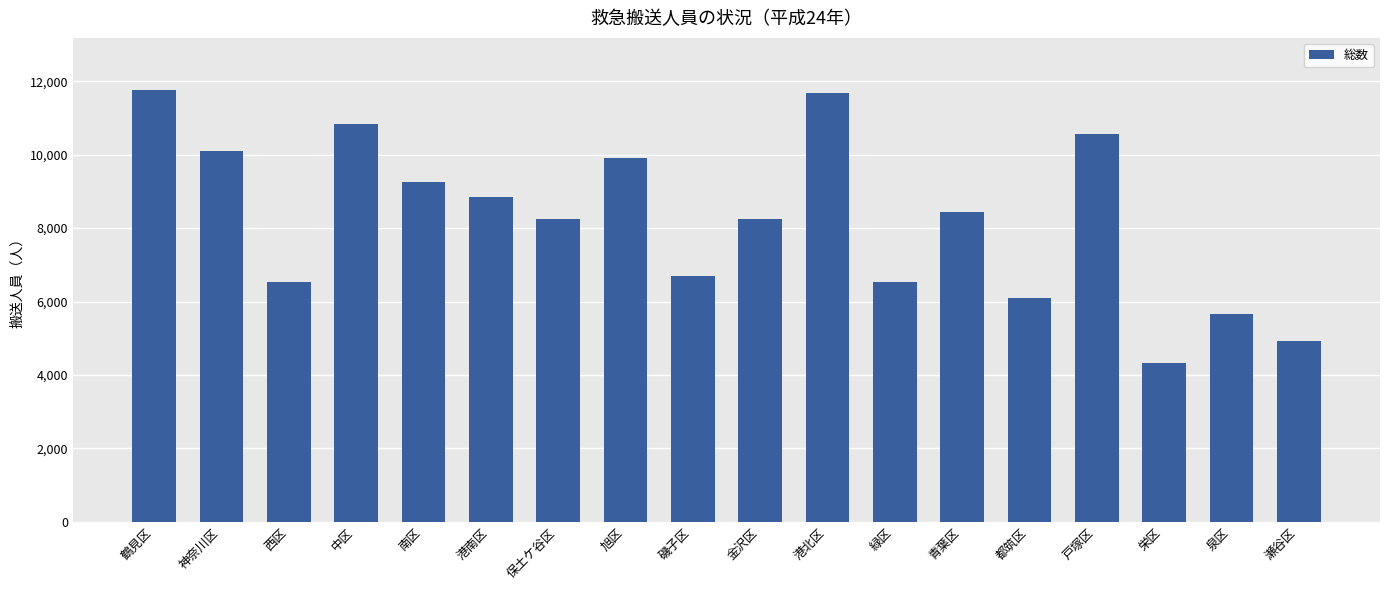

What is the label of the 2nd bar from the right?

泉区